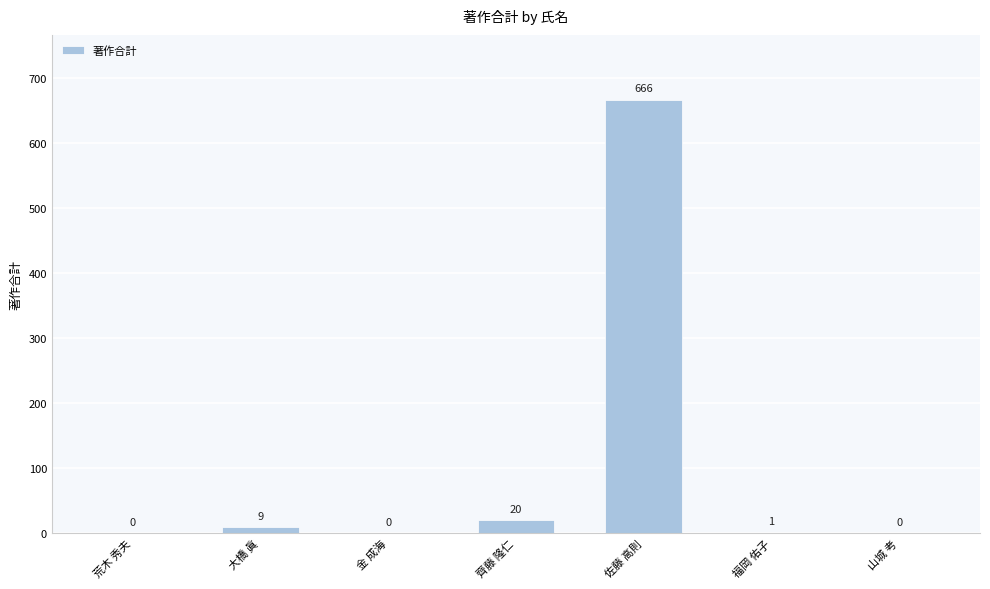

What is the change in value from 齊藤 隆仁 to 佐藤 高則?

+646